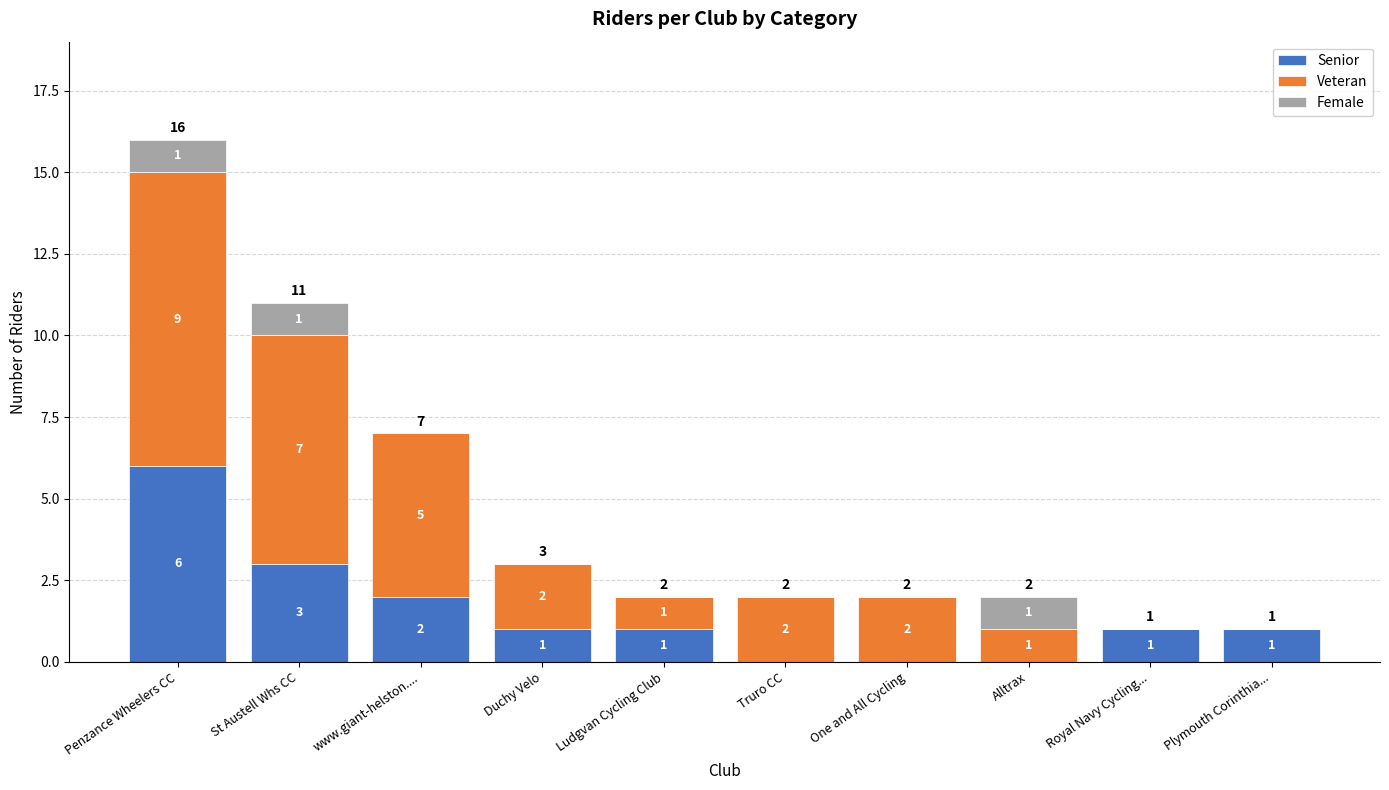

Which category has the highest value in the Senior series?

Penzance Wheelers CC